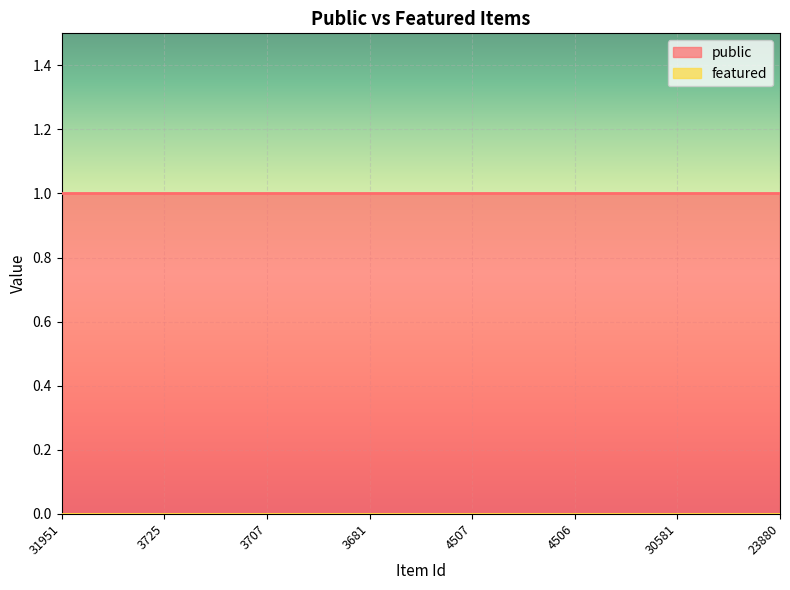

What is the maximum value shown in the chart?

1